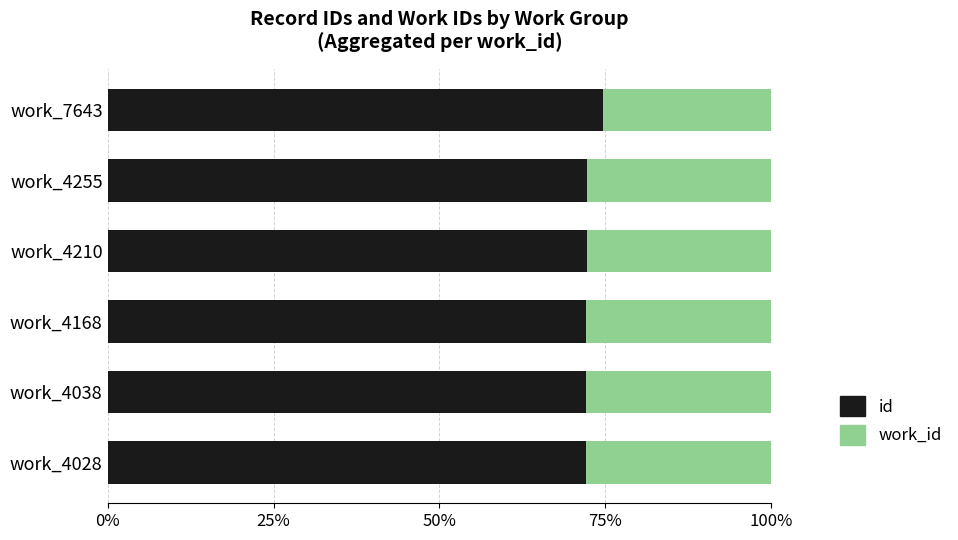

What is the difference between the maximum and second lowest values in the id series?

2.5